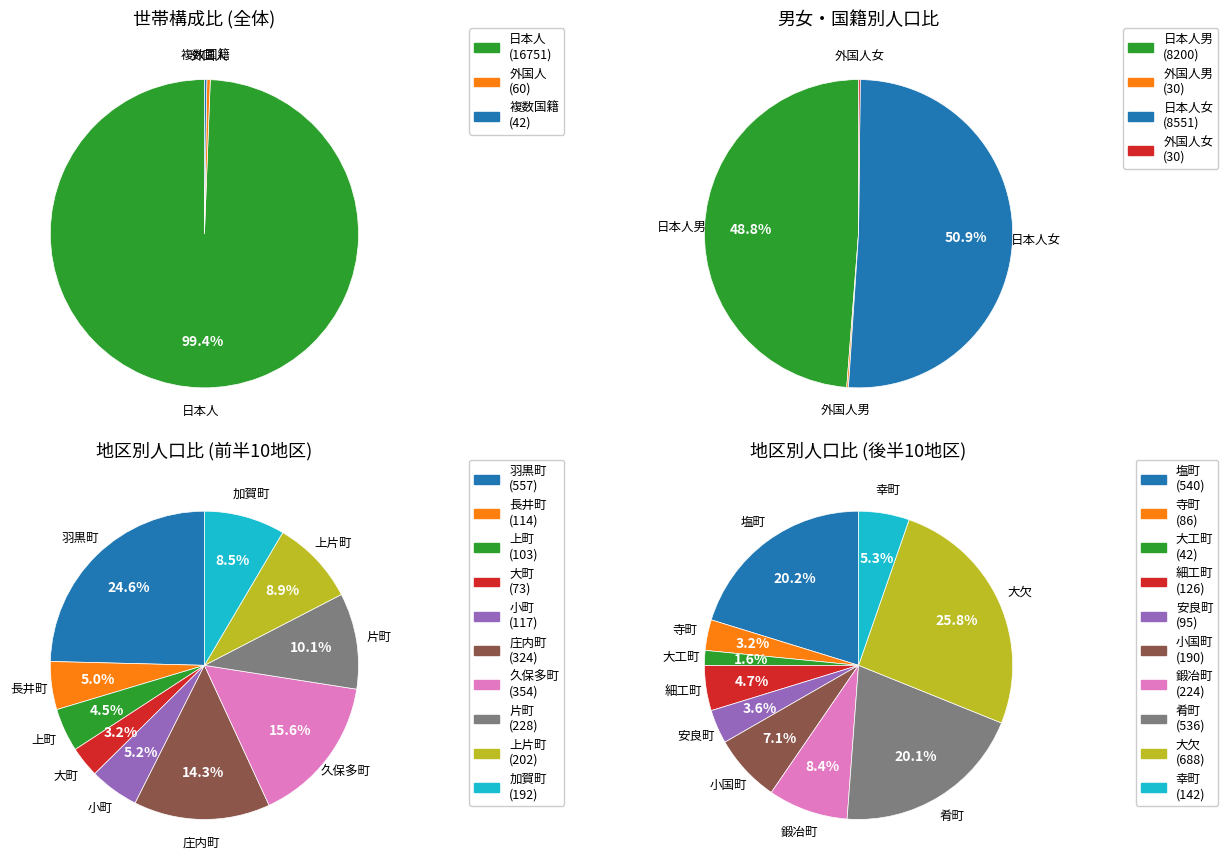

Is 加賀町 the majority of the pie?

No